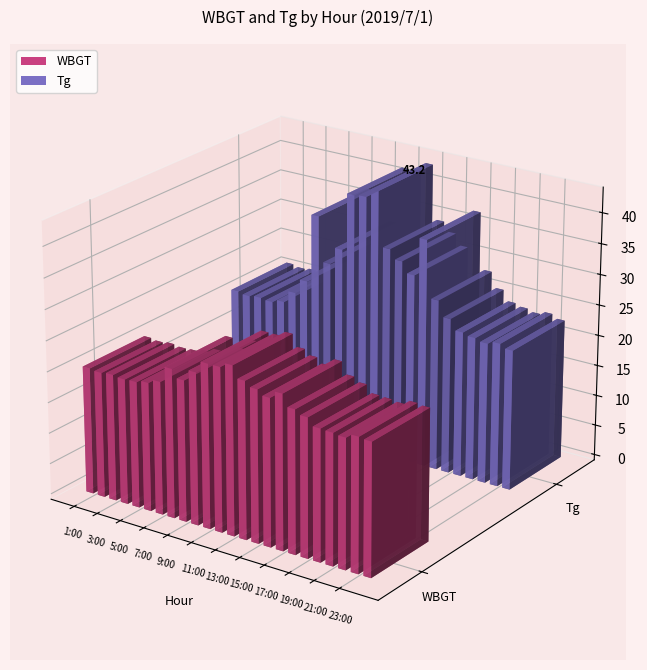

What position from the left is 10:00?

10